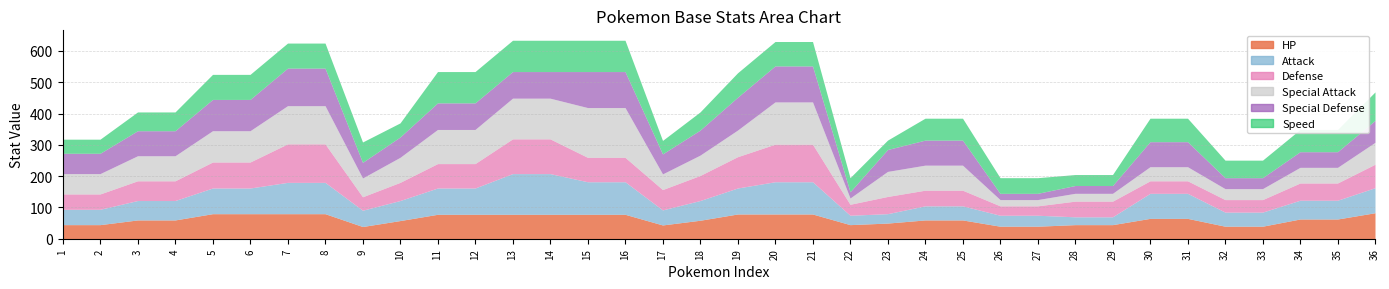

Which category has the highest value across all series?

15